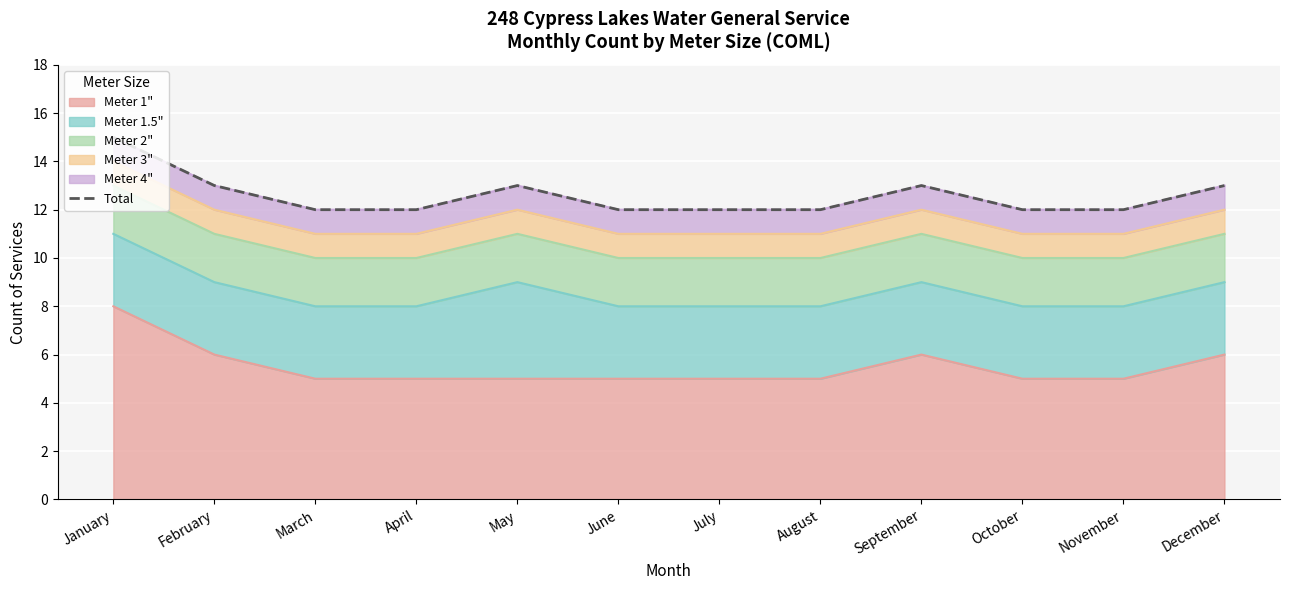

Reading left to right, list all the values displayed in this chart.

January=15	February=13	March=12	April=12	May=13	June=12	July=12	August=12	September=13	October=12	November=12	December=13